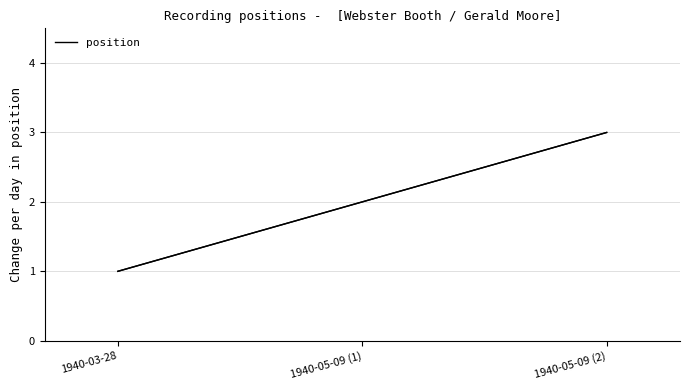

Is it true that the value at 1940-05-09 (2) is 2?

False